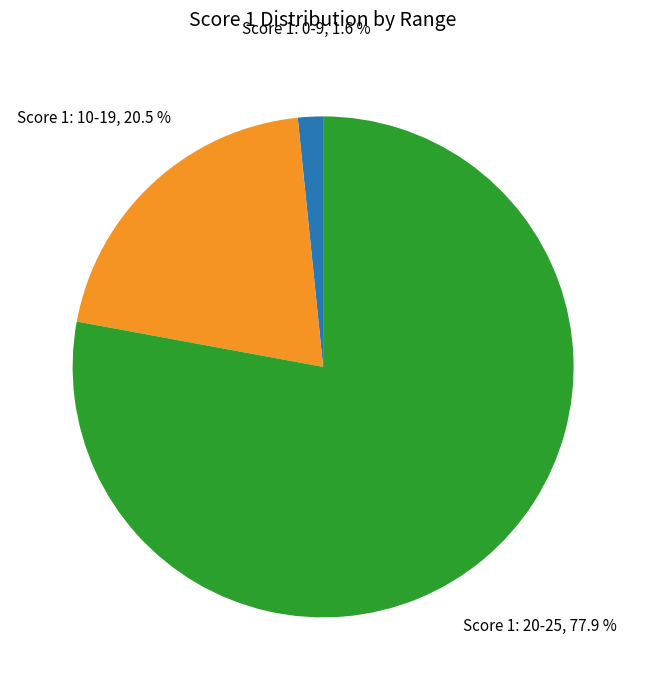

Is there any slice that represents more than half of the pie?

Yes